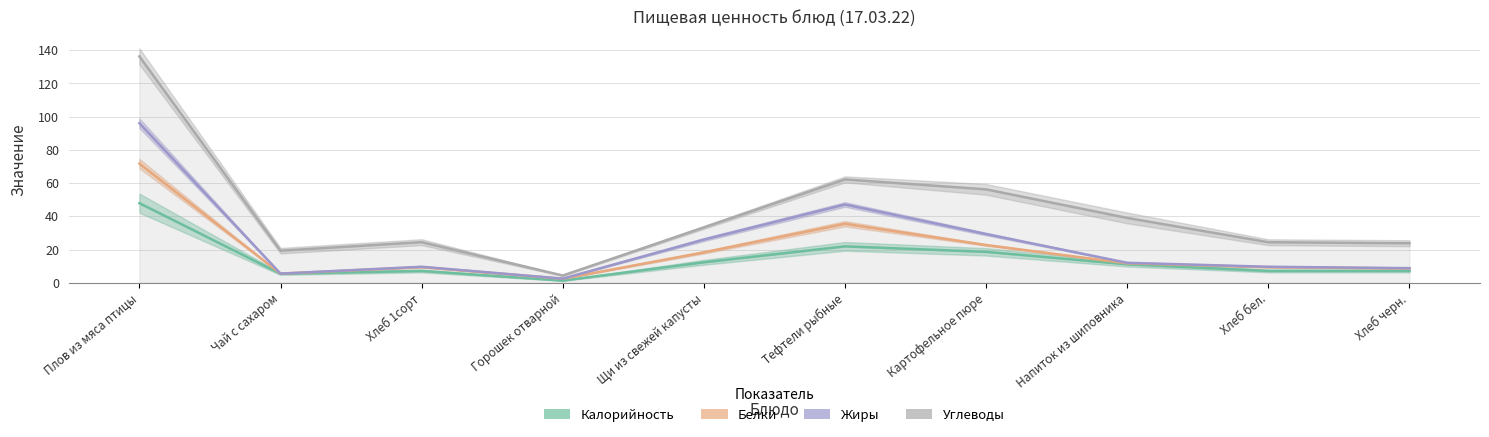

How many categories are shown in the chart?

10